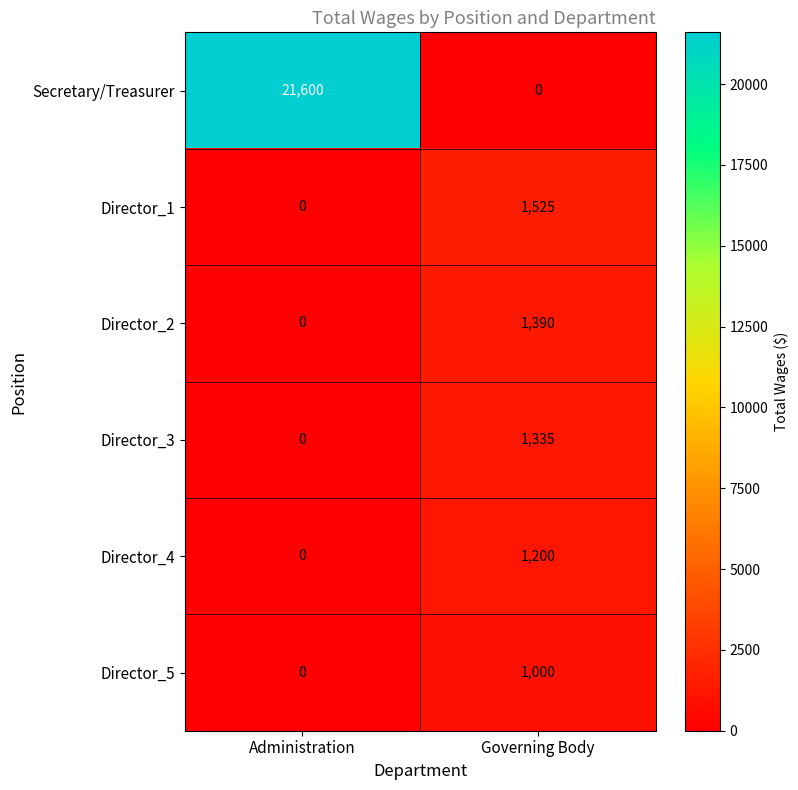

Which category has the highest value across all series?

Administration